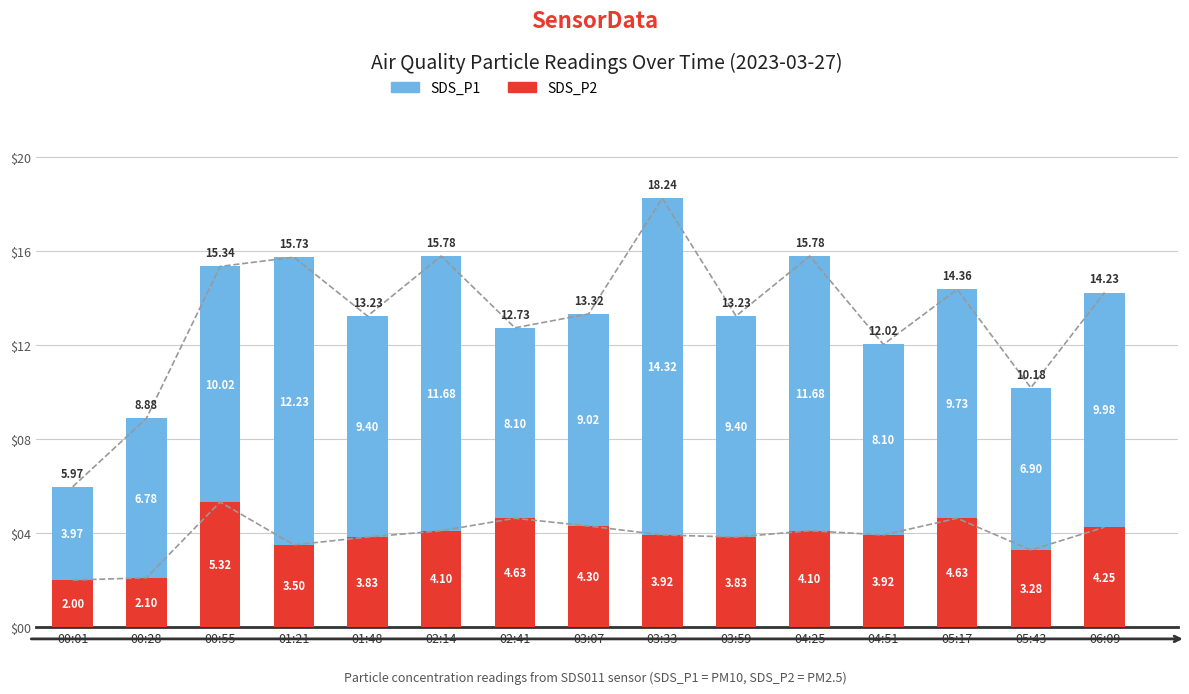

How many values in the SDS_P1 series exceed 9?

10